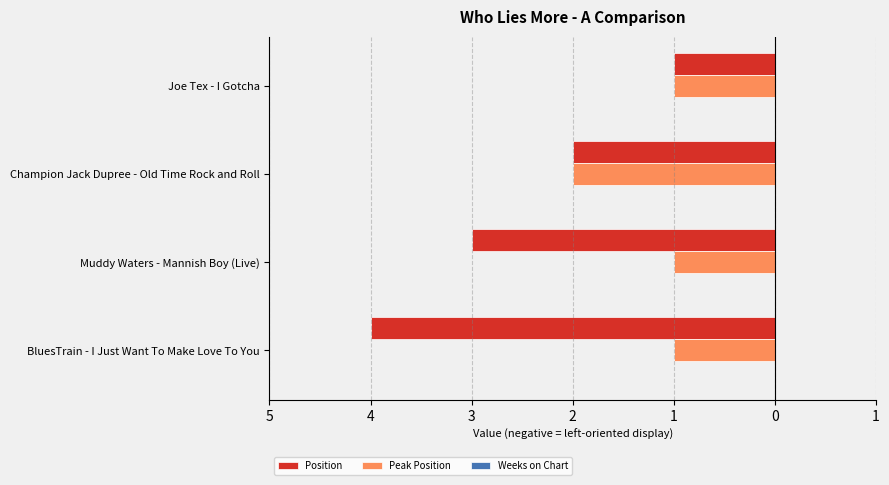

How many bars are there in each group?

3